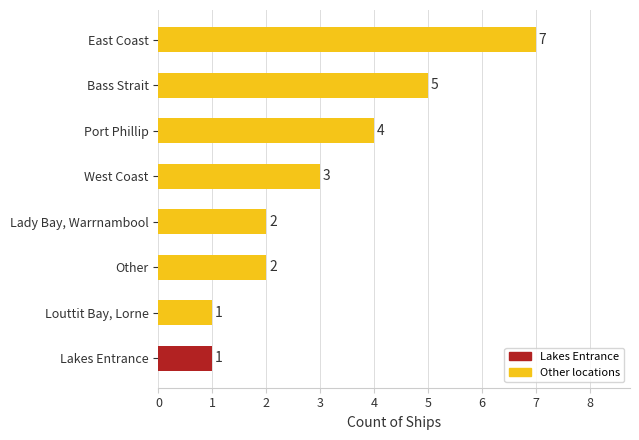

What is the difference between the maximum and minimum values?

6